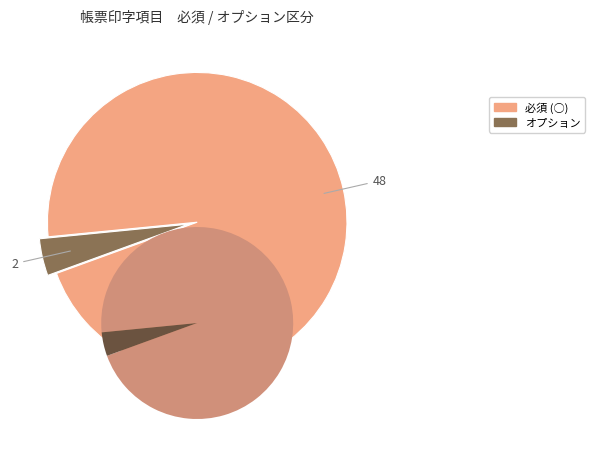

Which slice represents more than half of the pie?

必須